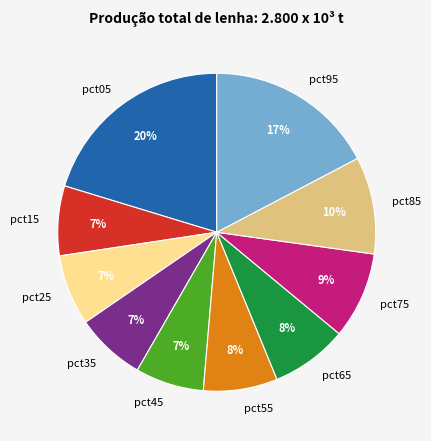

How many slices are in this pie chart?

10